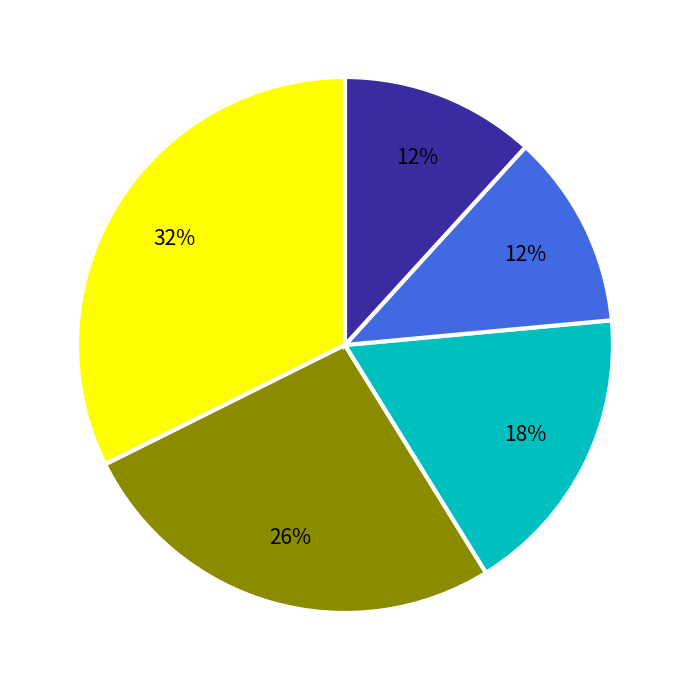

Count the number of slices in the pie.

5